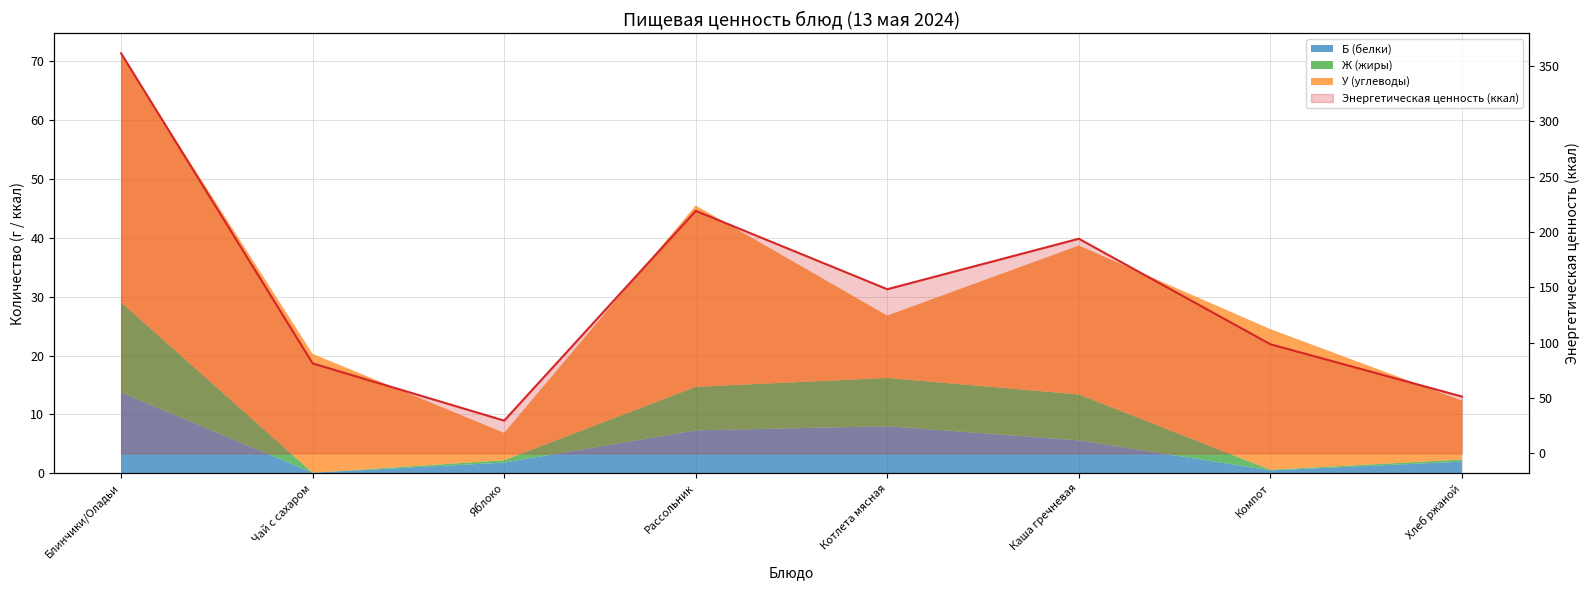

Which has a higher value, Рассольник or Чай с сахаром?

Рассольник